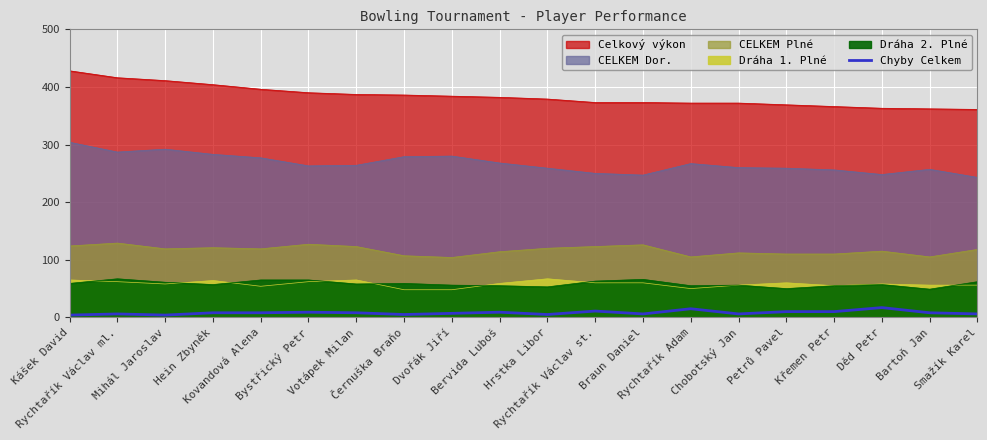

Does the chart display data point markers on the line(s)?

No